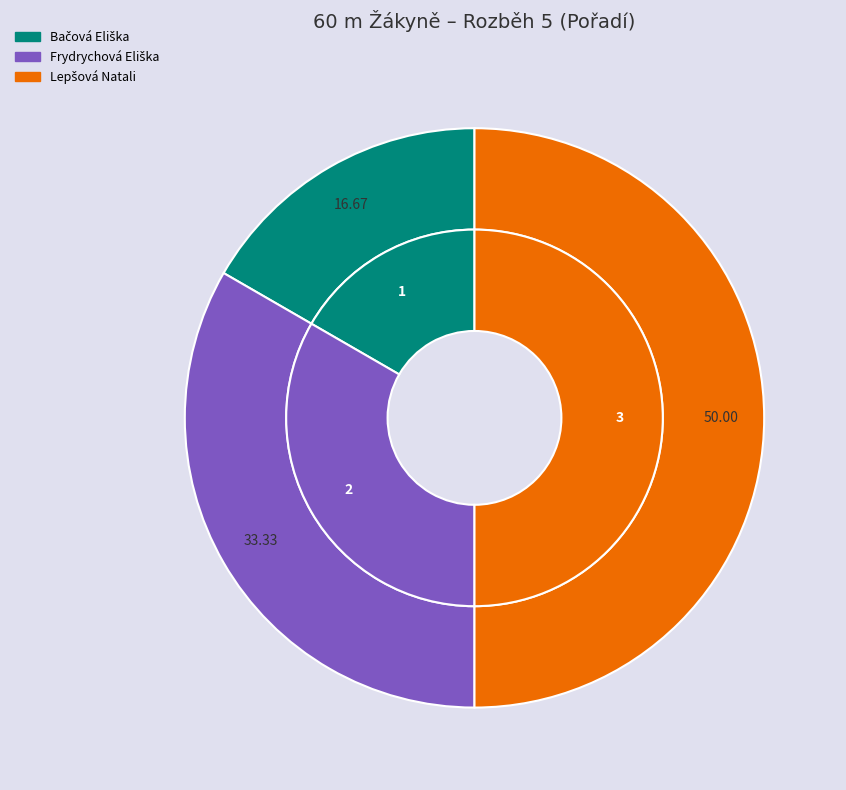

What percentage is NOT represented by Frydrychová Eliška?

66.7%